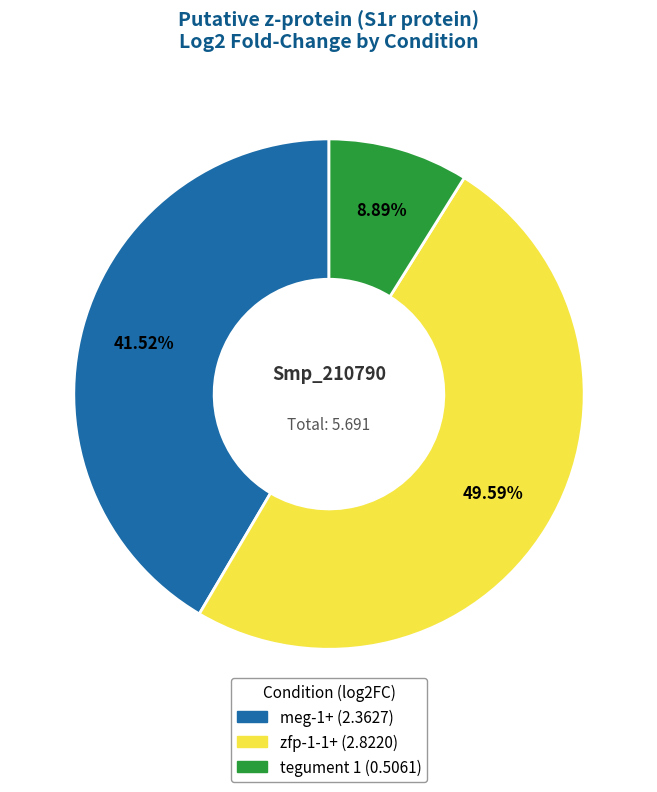

Which has a higher value, tegument 1 or meg-1+?

meg-1+